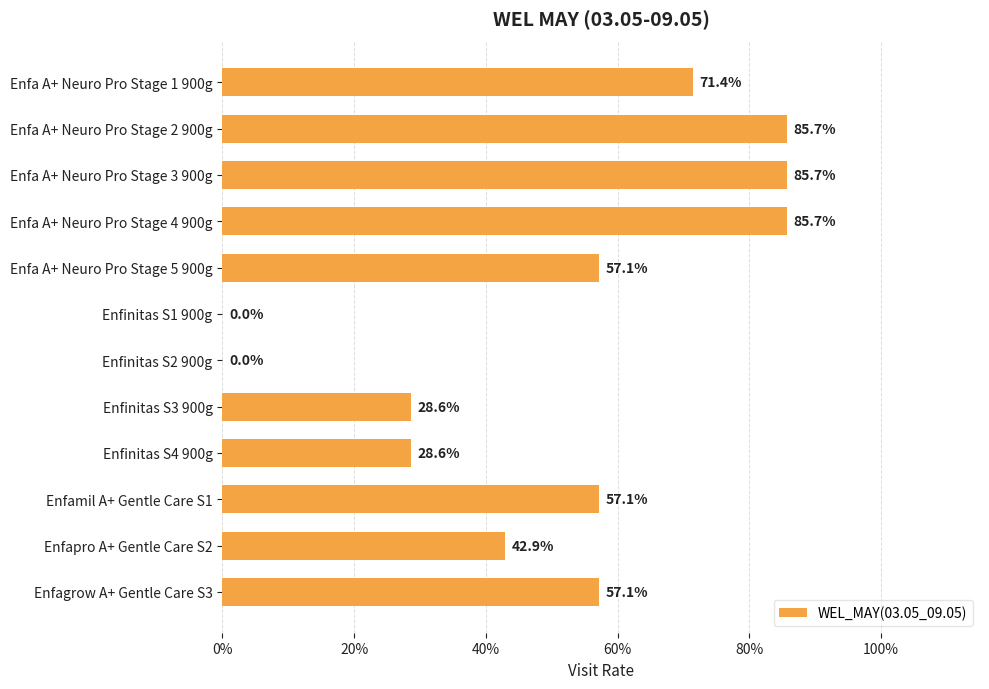

Are the bars horizontal?

Yes